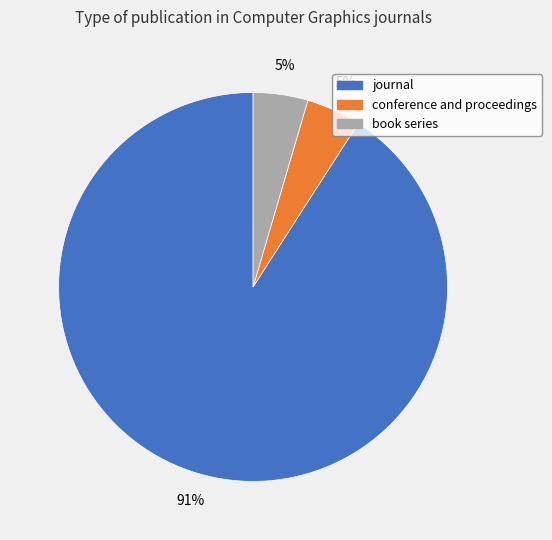

Does any single category account for the majority?

Yes